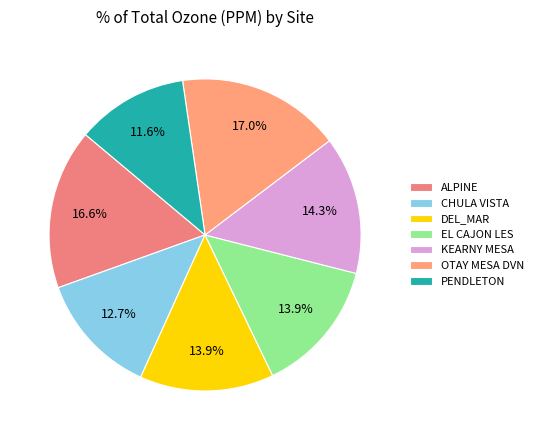

Rank the categories by value from highest to lowest.

OTAY MESA DVN, ALPINE, KEARNY MESA, DEL_MAR, EL CAJON LES, CHULA VISTA, PENDLETON